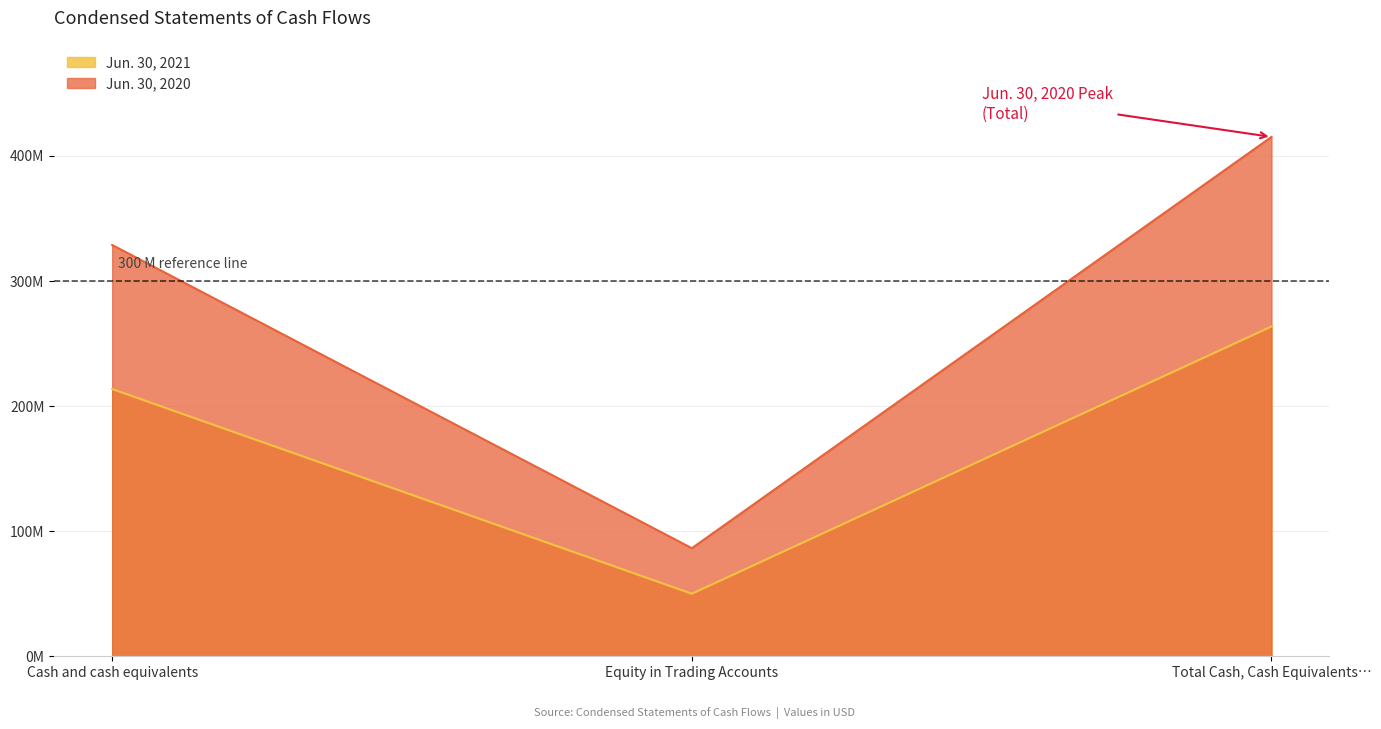

Reading right to left, what are all the values shown in this chart?

Jun. 30, 2021: 263657411	50000000	213657411
Jun. 30, 2020: 415226860	86405619	328821241